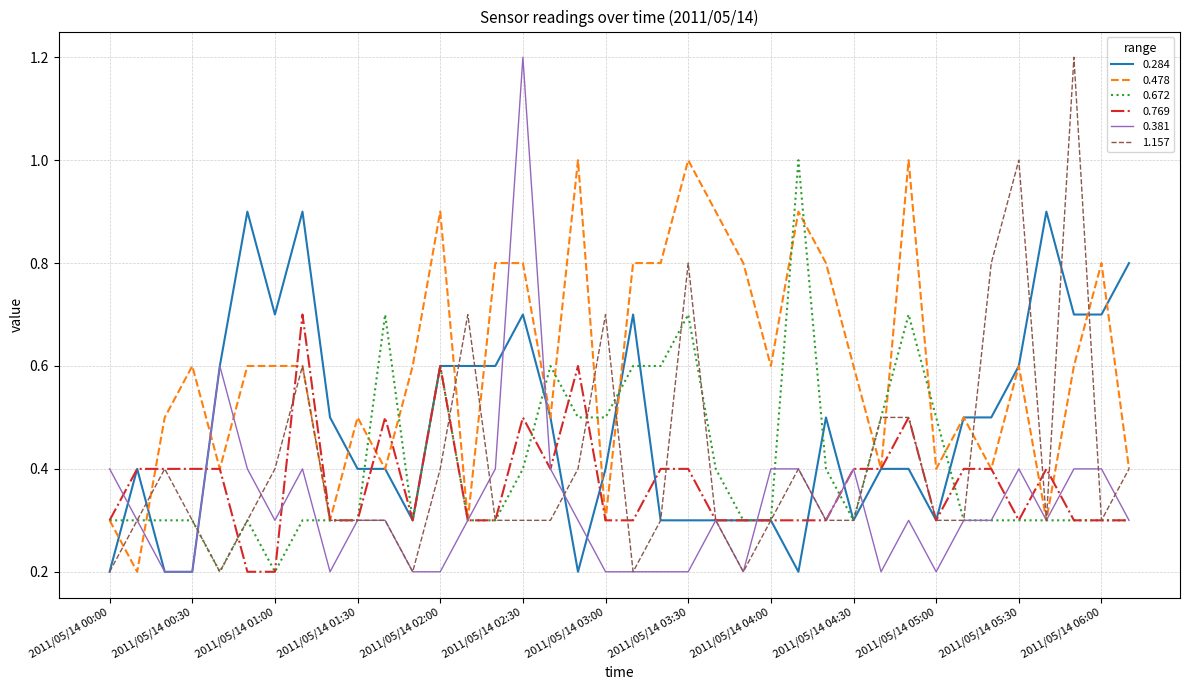

Which series has the largest total across all categories?

0.478